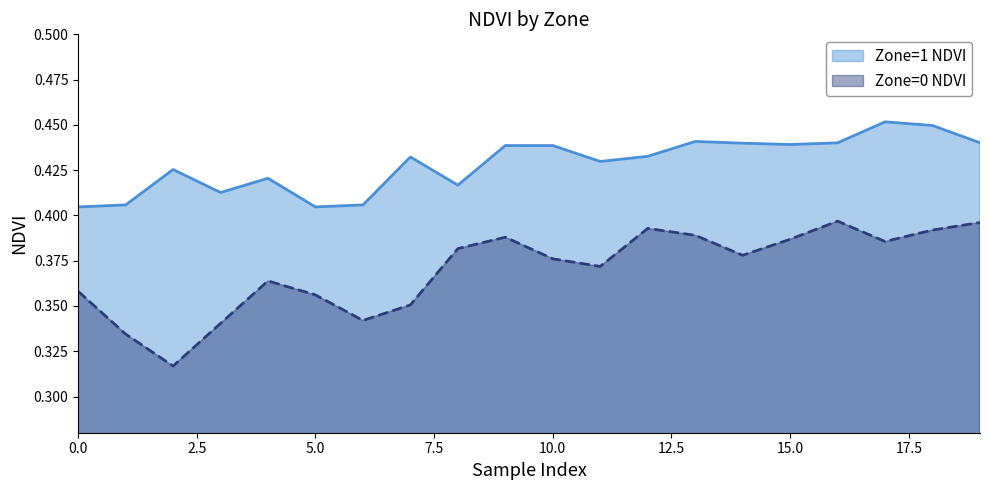

At which label does Zone=0 NDVI reach its minimum?

2